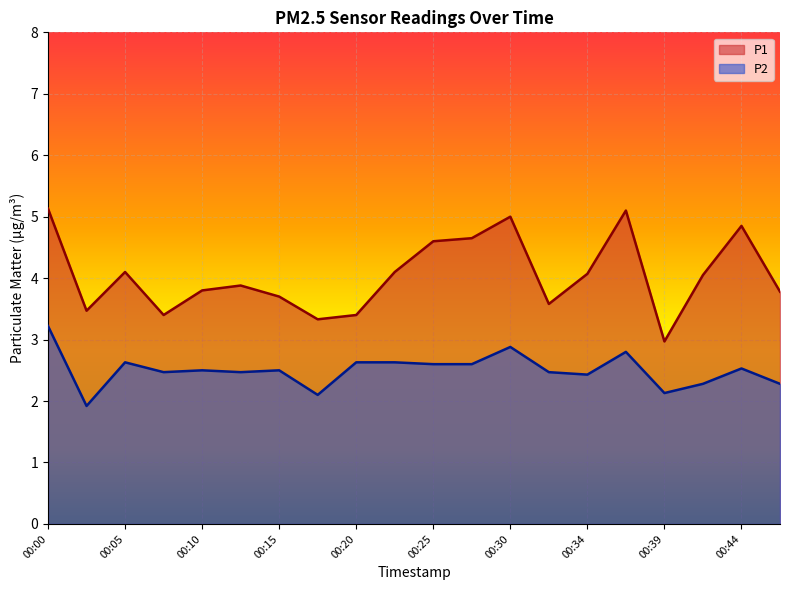

Reading right to left, what are all the values shown in this chart?

P1: 3.8	4.8	4.0	3.0	5.1	4.1	3.6	5.0	4.7	4.6	4.1	3.4	3.3	3.7	3.9	3.8	3.4	4.1	3.5	5.1
P2: 2.3	2.5	2.3	2.1	2.8	2.4	2.5	2.9	2.6	2.6	2.6	2.6	2.1	2.5	2.5	2.5	2.5	2.6	1.9	3.2